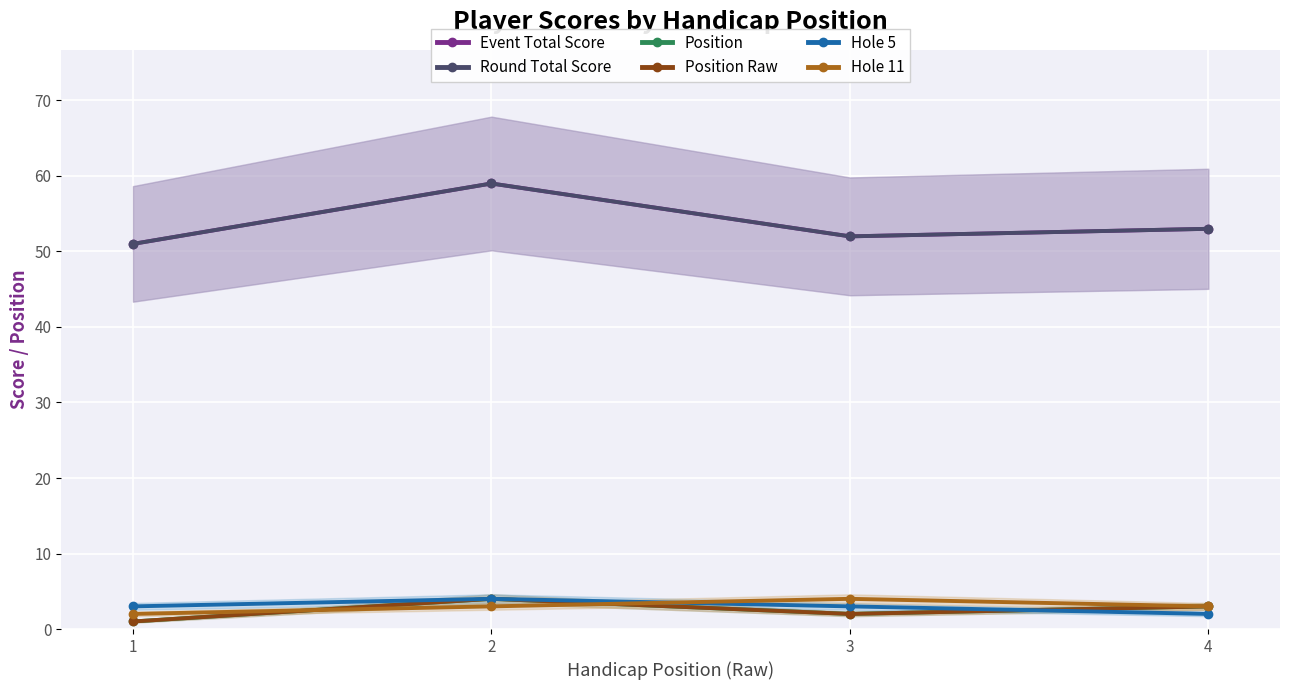

What are all the series names shown in the legend?

Event Total Score, Round Total Score, Position, Position Raw, Hole 5, Hole 11